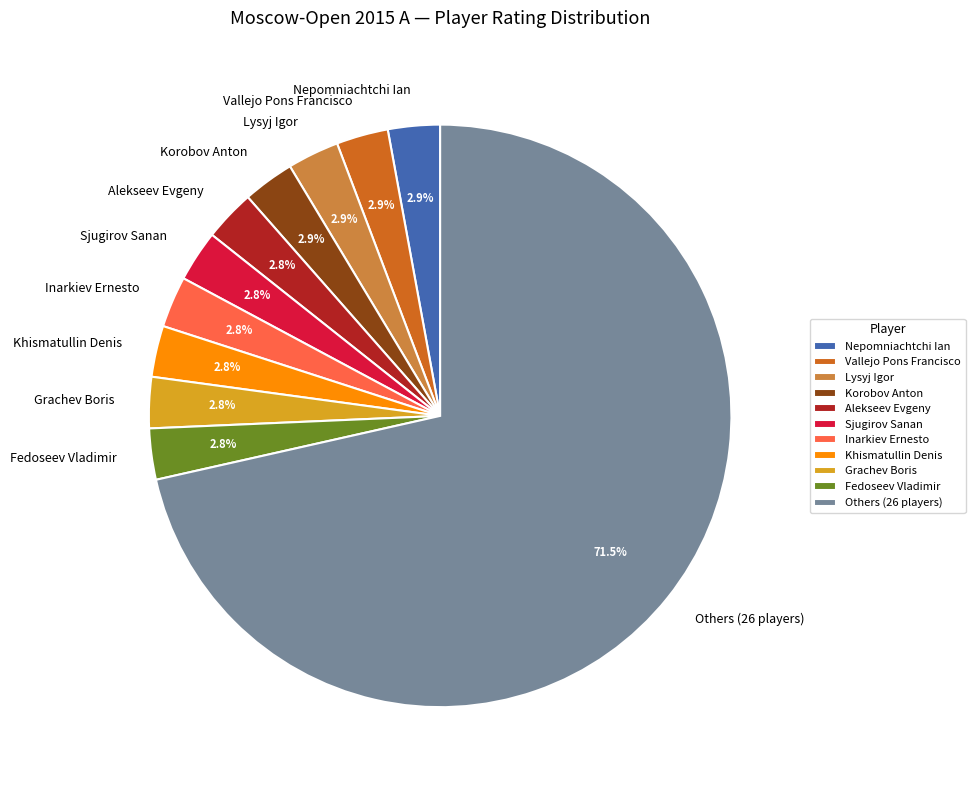

What is the largest slice in the pie chart?

Others (26 players)